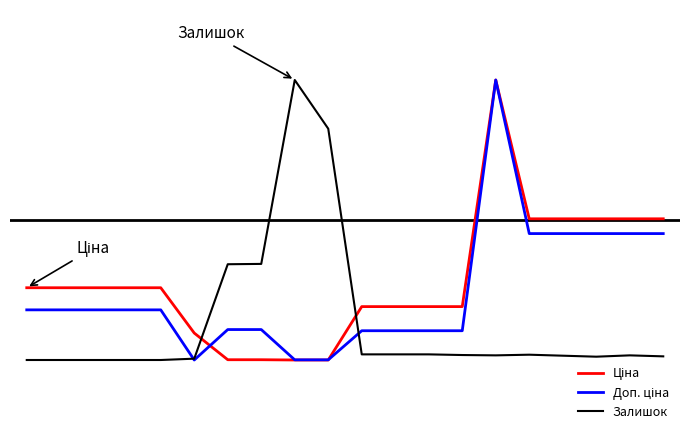

Does the chart display data point markers on the line(s)?

No